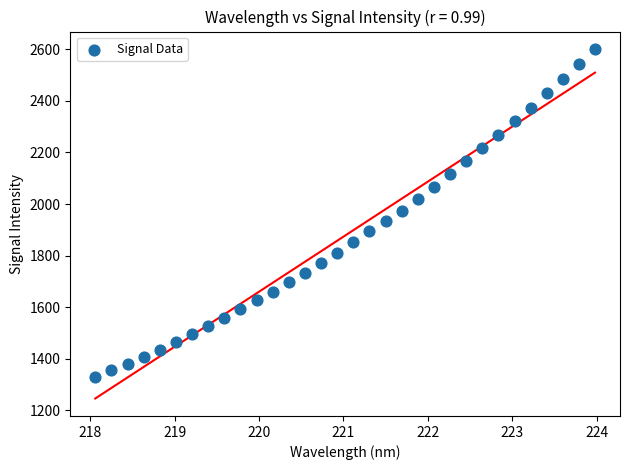

What is the range of X values (max minus min)?

5.9